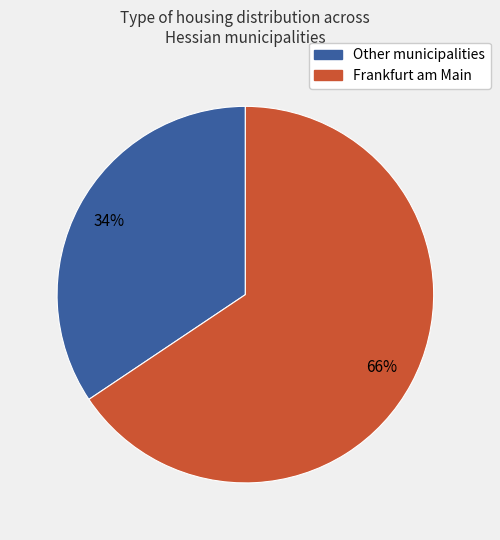

Is there a majority slice in this chart?

Yes